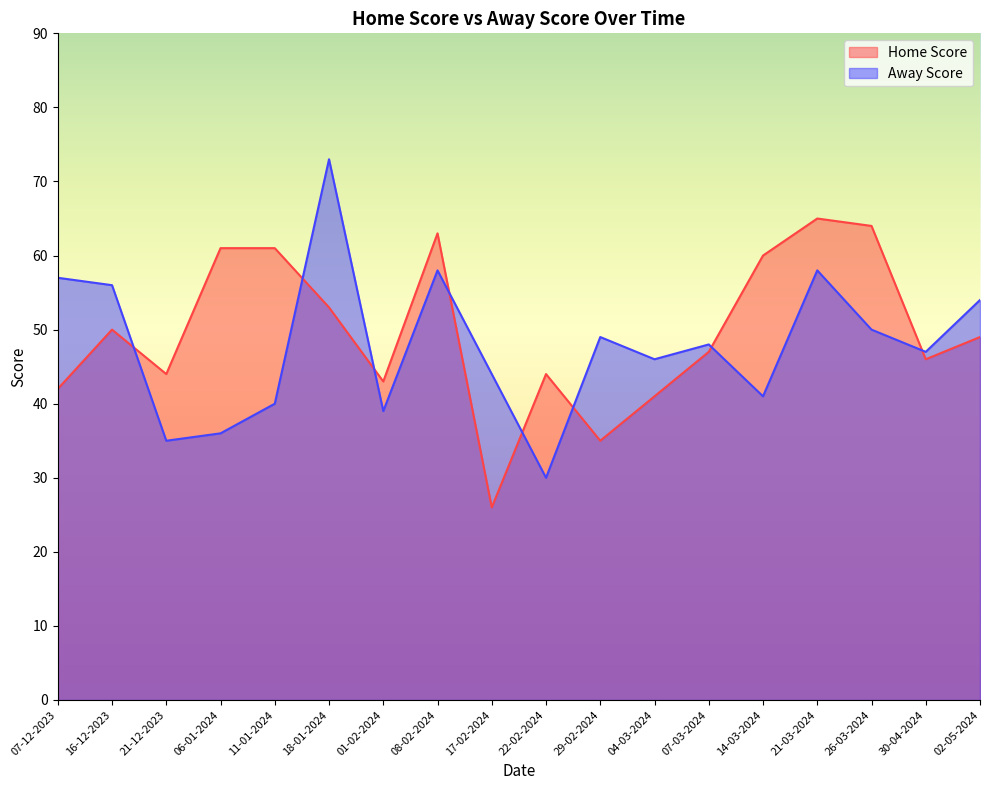

What is the average value of the Away Score series?

48